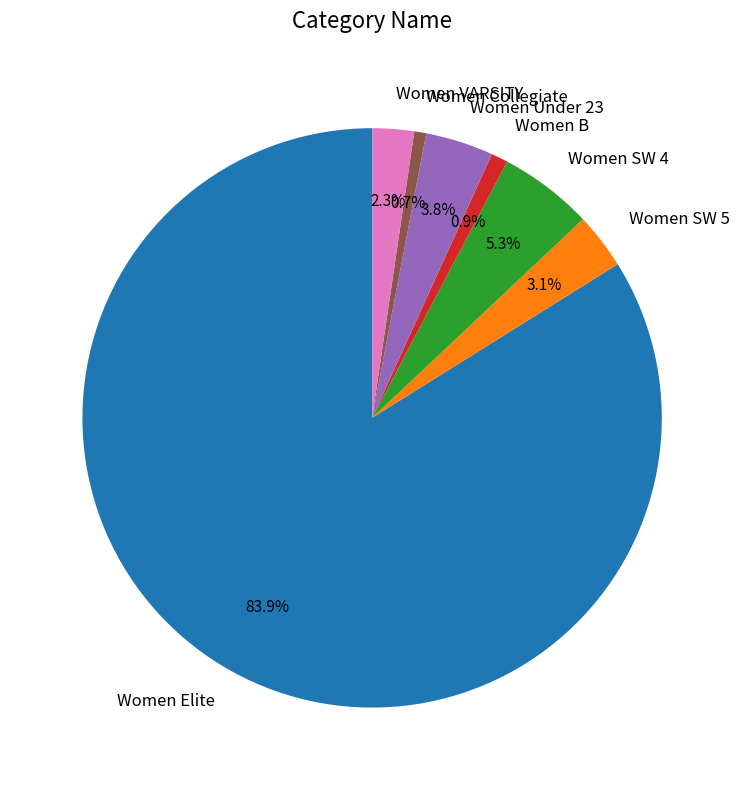

Which slice represents more than half of the pie?

Women Elite